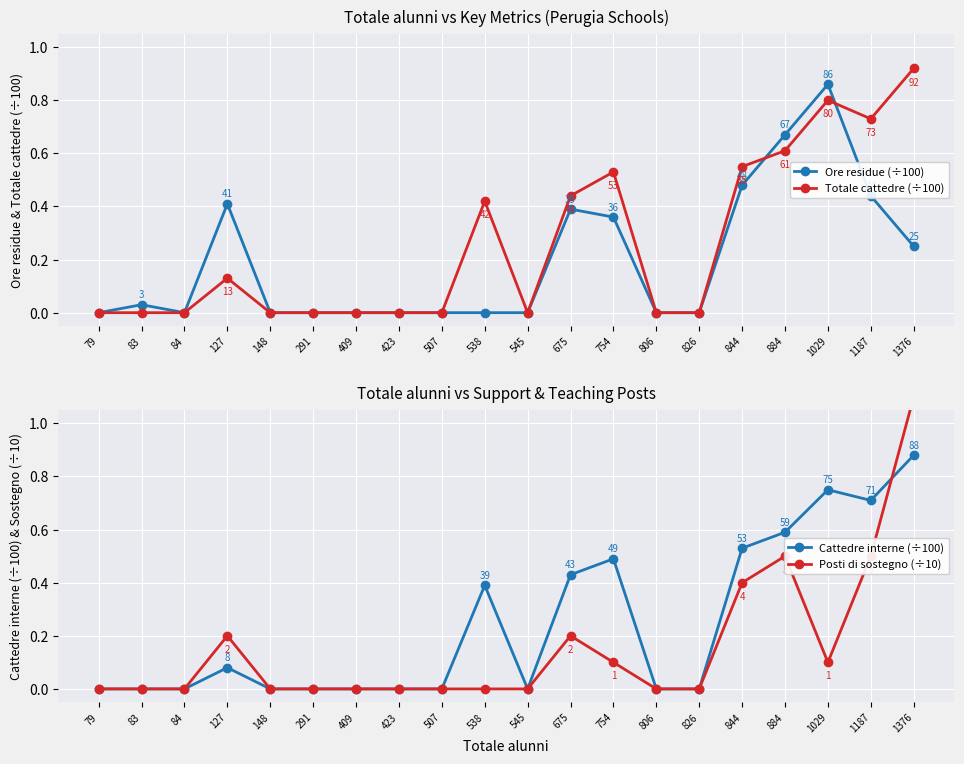

True or false: Cattedre interne (÷100) has a value of 0.1 at 127.

True